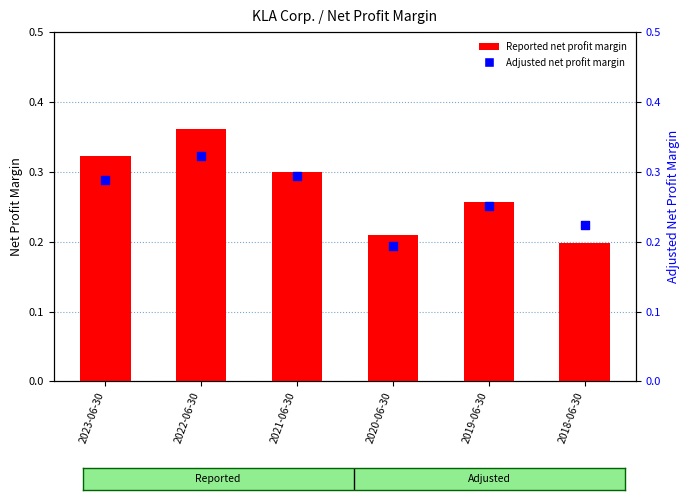

What is the total value across all series at 2023-06-30?

0.6